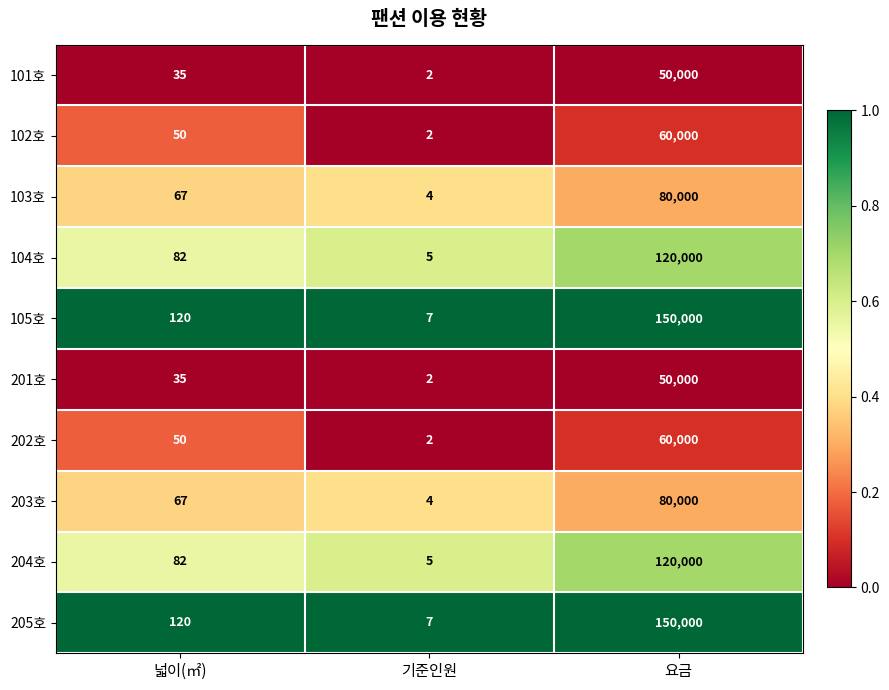

What is the difference between the highest and lowest values at 요금?

100000